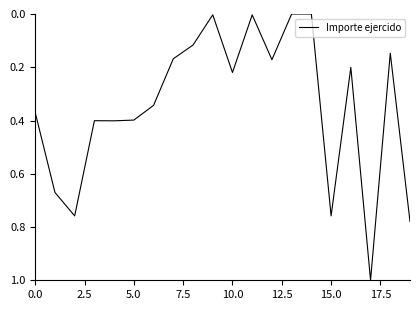

What is the difference between the maximum and minimum values?

1.0